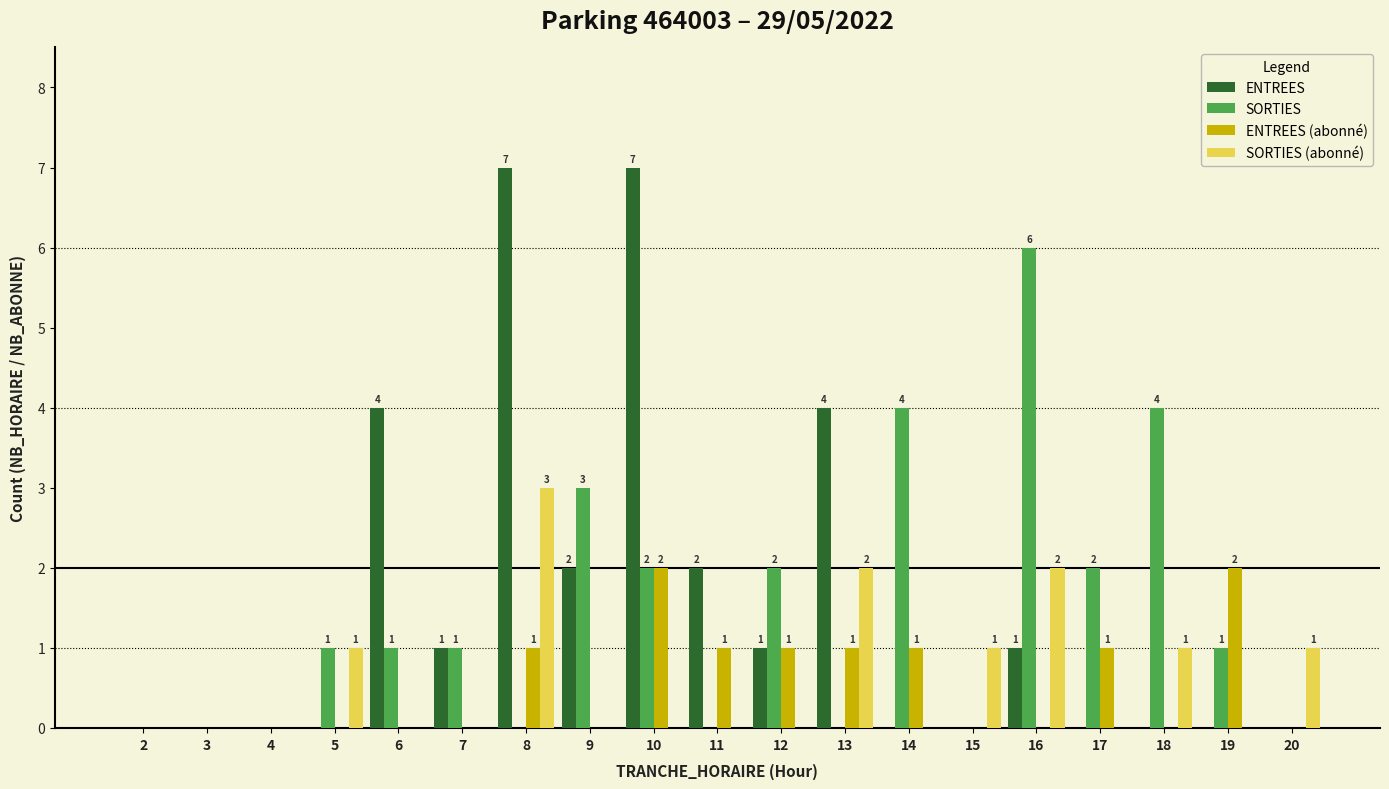

Is it true that SORTIES equals -2 at 3?

False